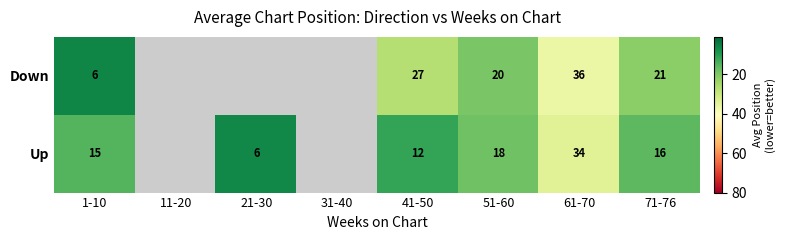

Rank the series at 1-10 from highest to lowest value.

Up, Down